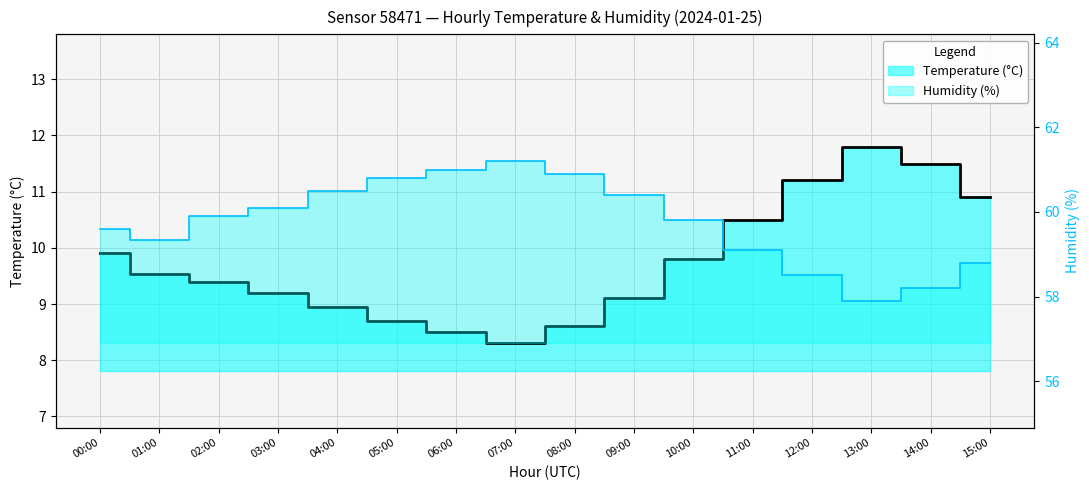

What are all the series names shown in the legend?

temperature, humidity